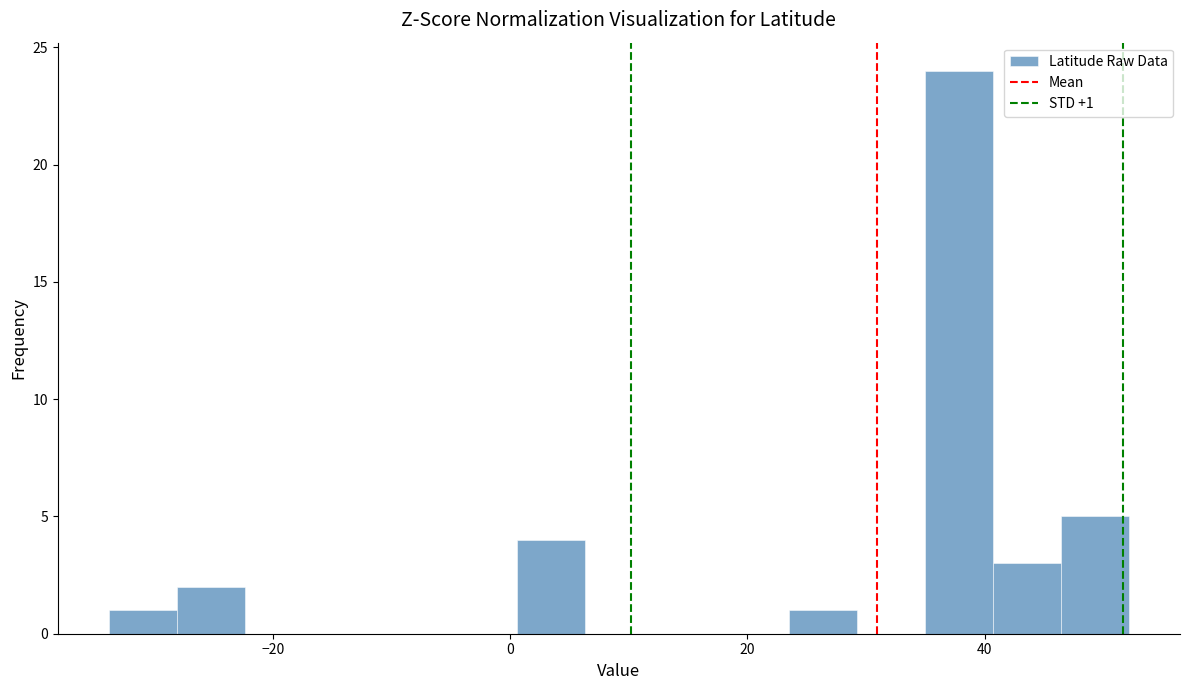

Around what value on the x-axis is the tallest bar? Give the approximate position of its centre, as read against the axis.

38